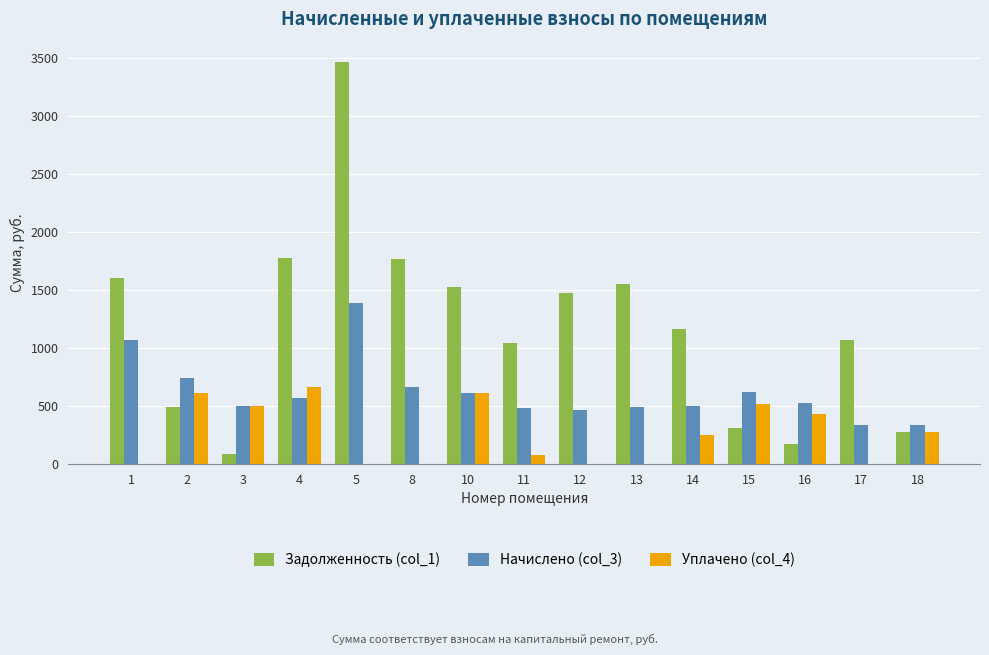

At which label does Задолженность (col_1) first exceed 1159?

1